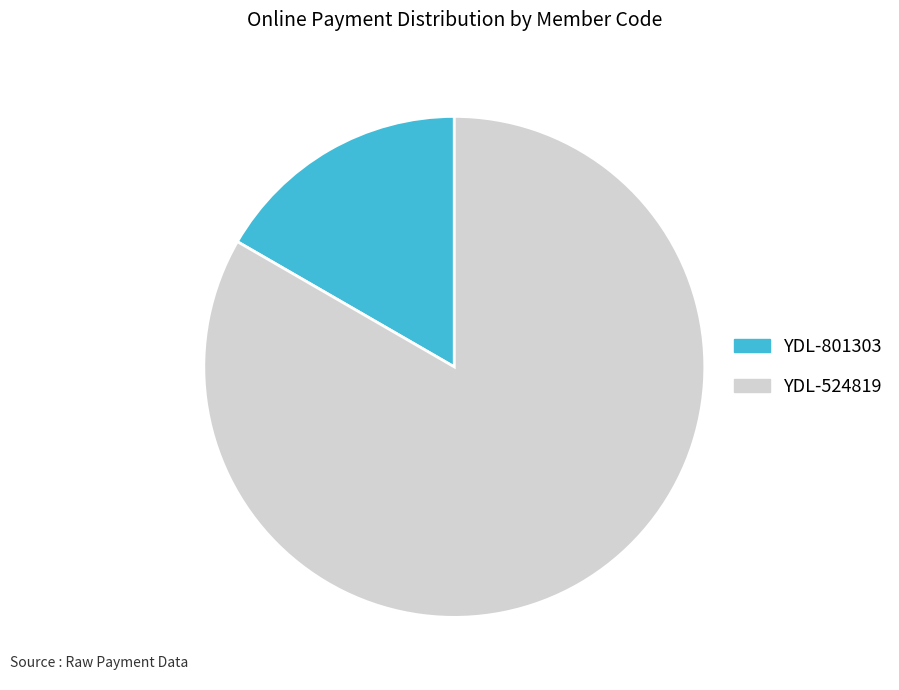

What is the ratio of the value at YDL-524819 to the value at YDL-801303?

5.0